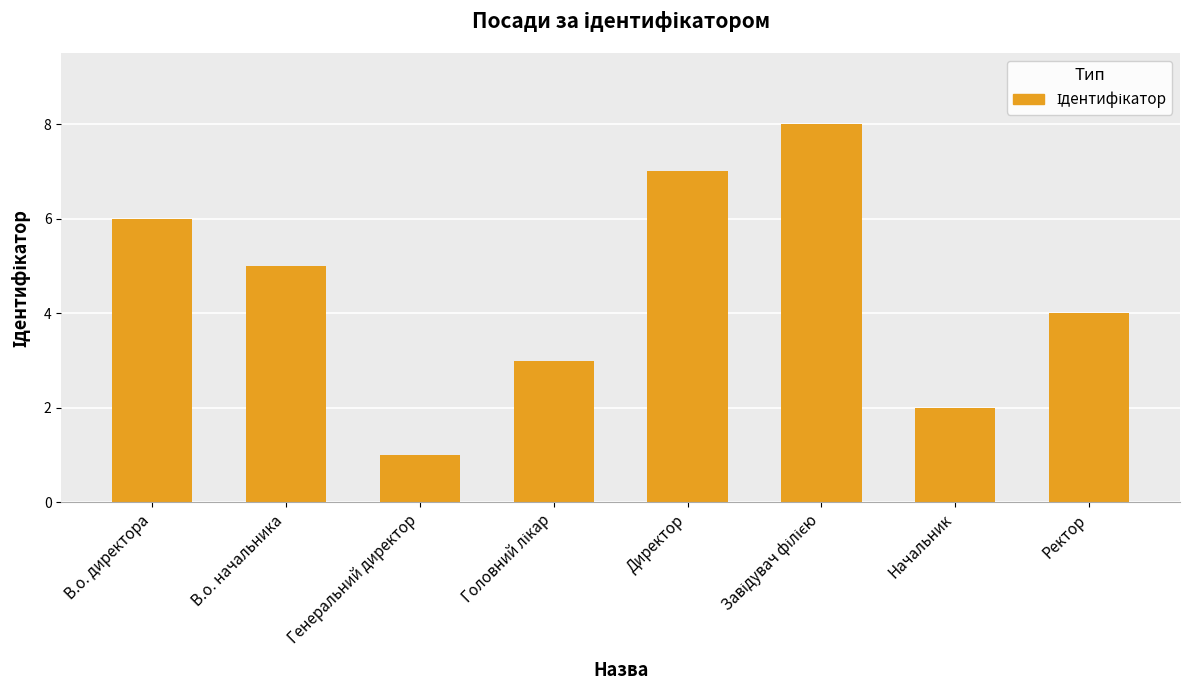

Reading left to right, extract all data points from this chart.

6	5	1	3	7	8	2	4